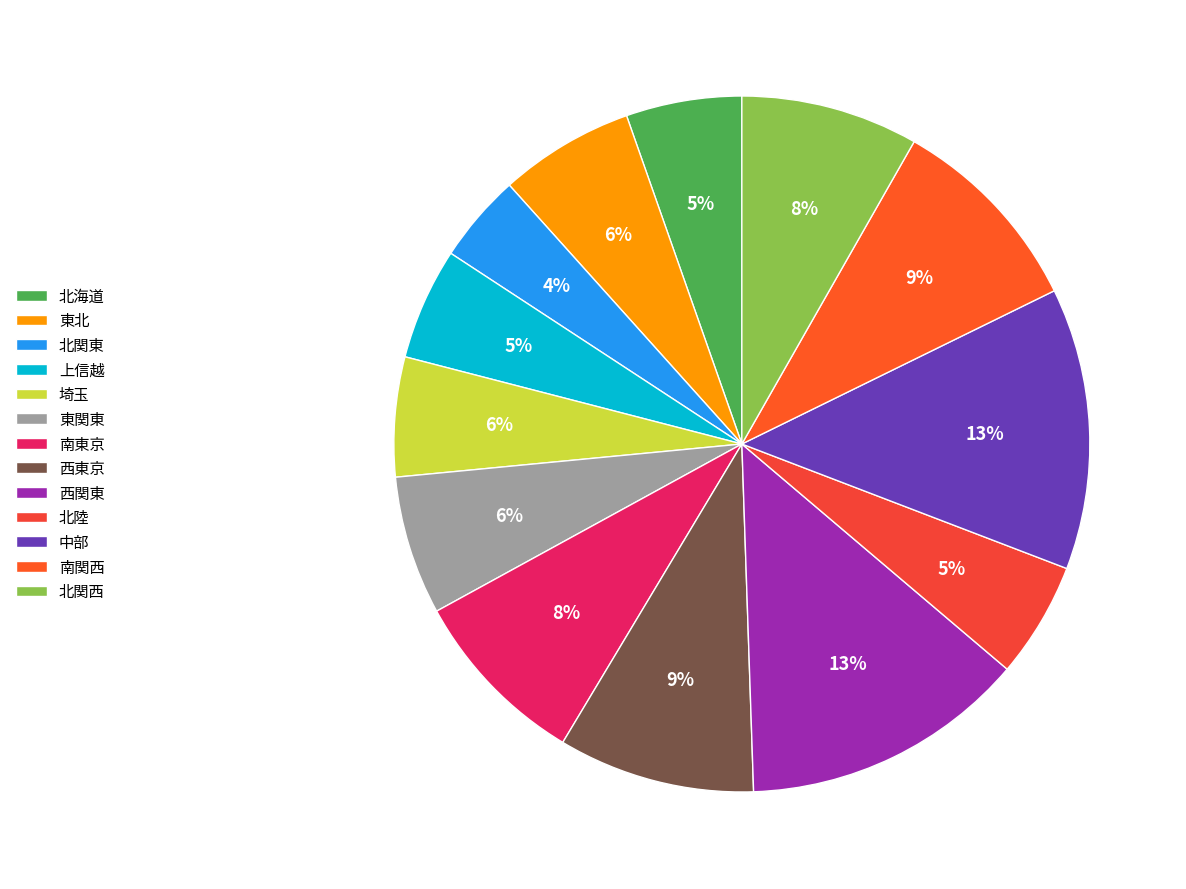

How many slices are in this pie chart?

13